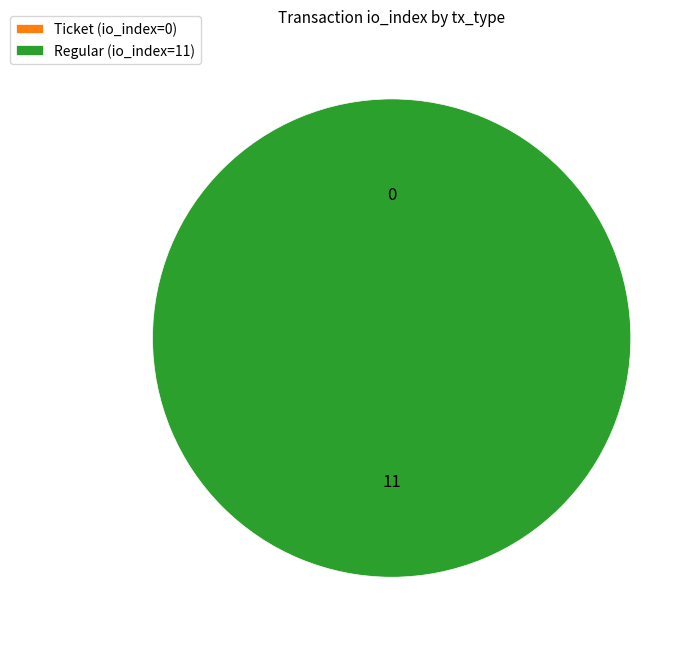

What is the change in value from Ticket to Regular?

+11